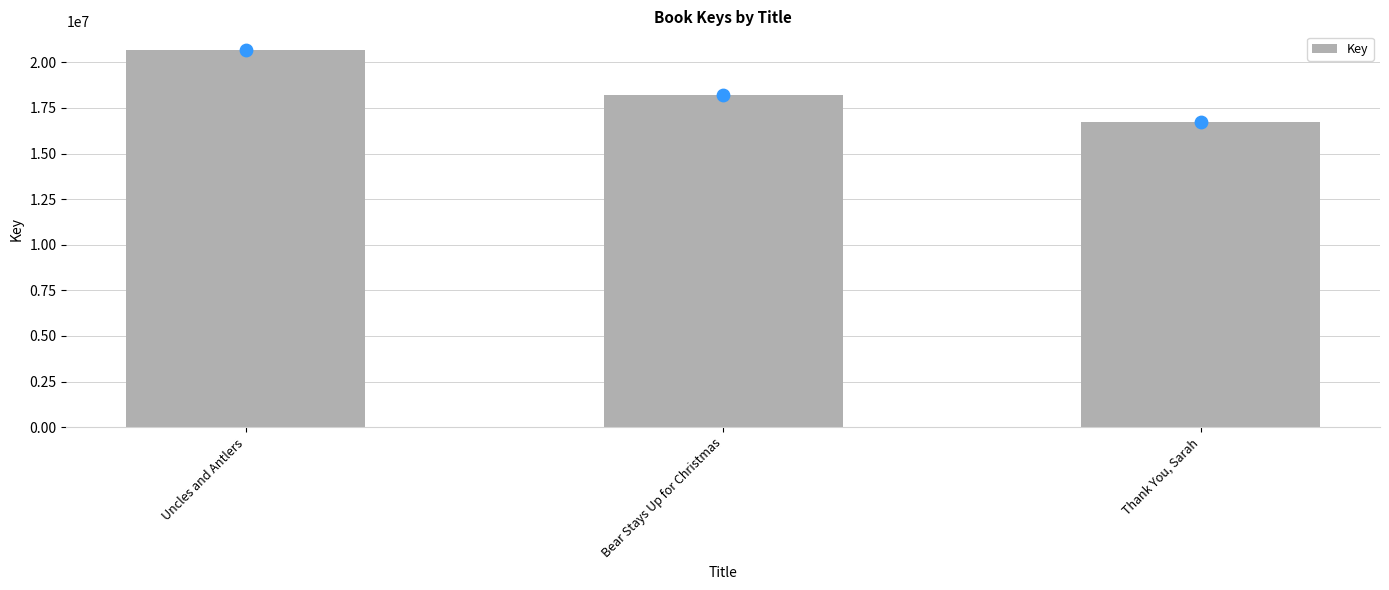

What is the ratio of the value at Bear Stays Up for Christmas to the value at Thank You, Sarah?

1.1